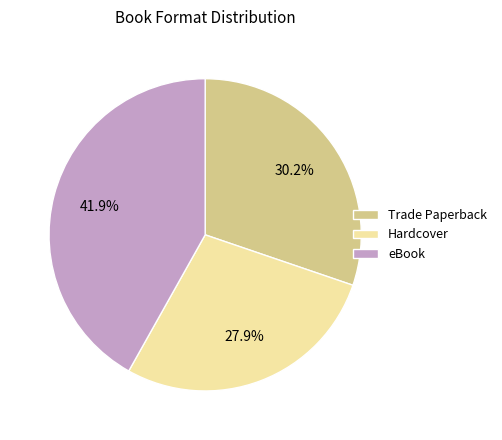

True or false: eBook accounts for 42% of the total.

True